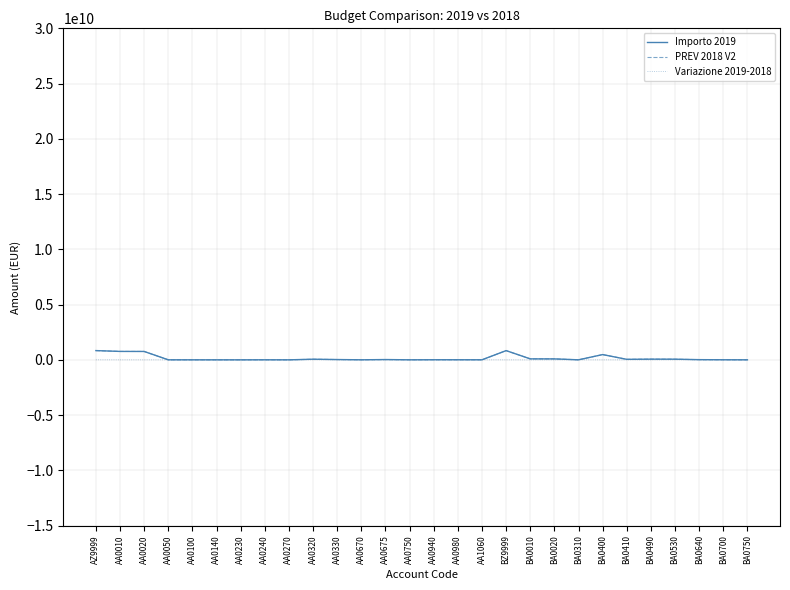

True or false: PREV 2018 V2 has more than 1 interior local peaks.

True